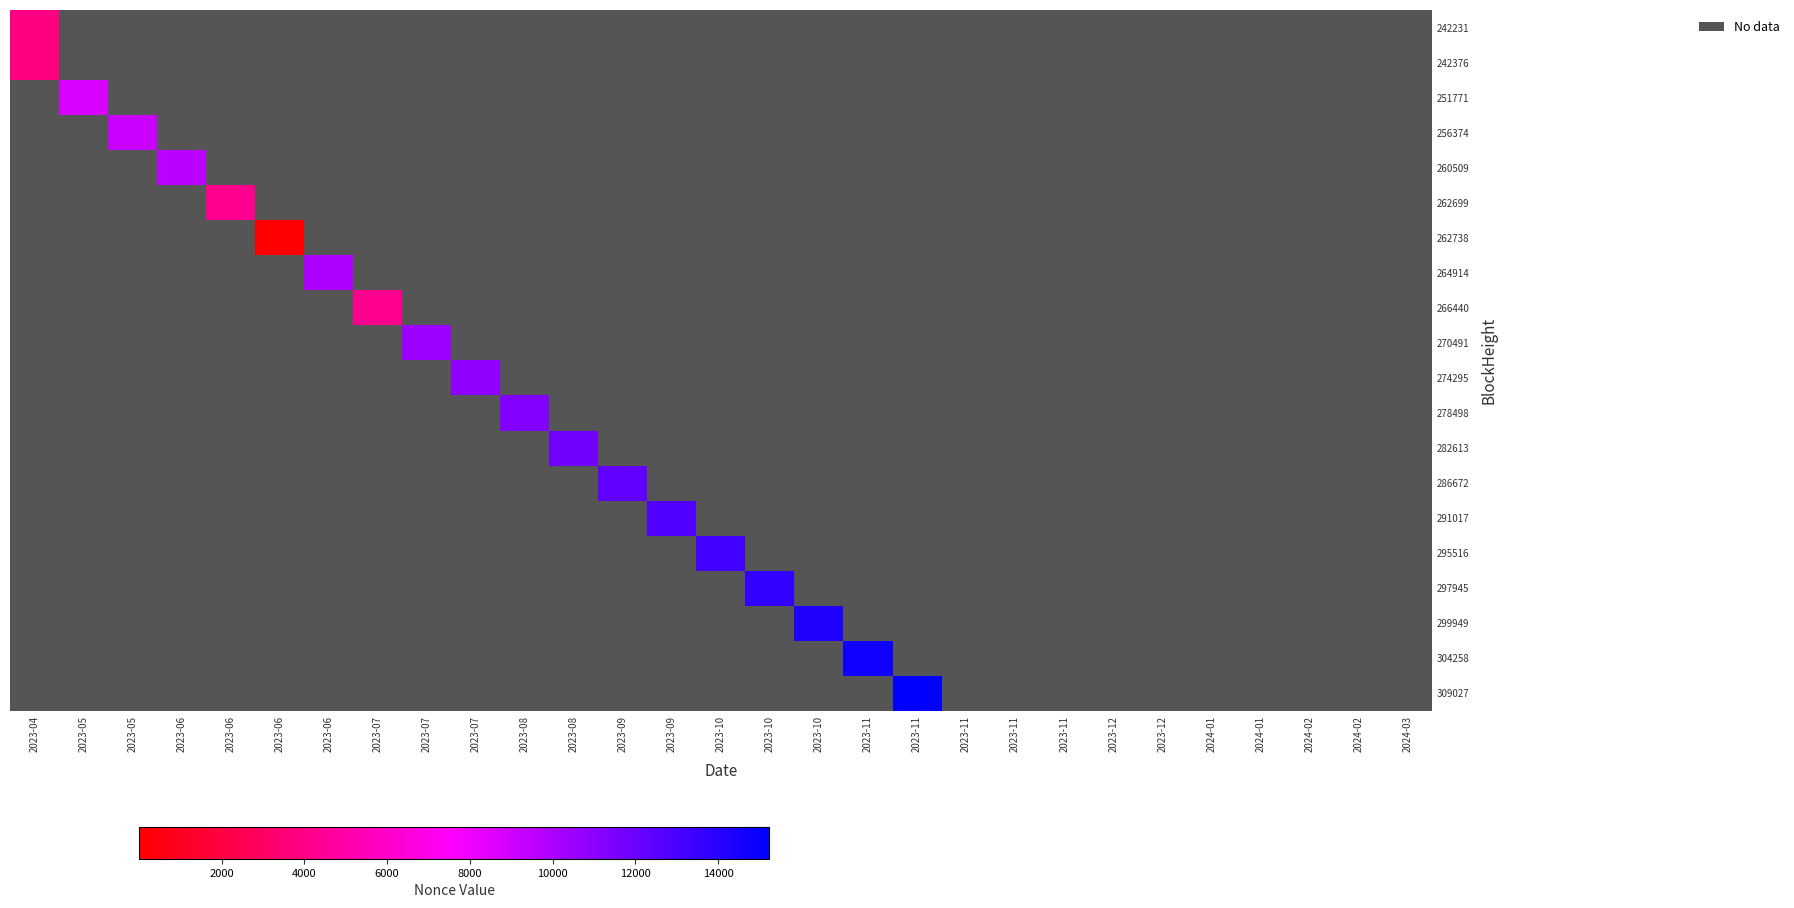

At which category does the chart reach its minimum across all series?

2023-06